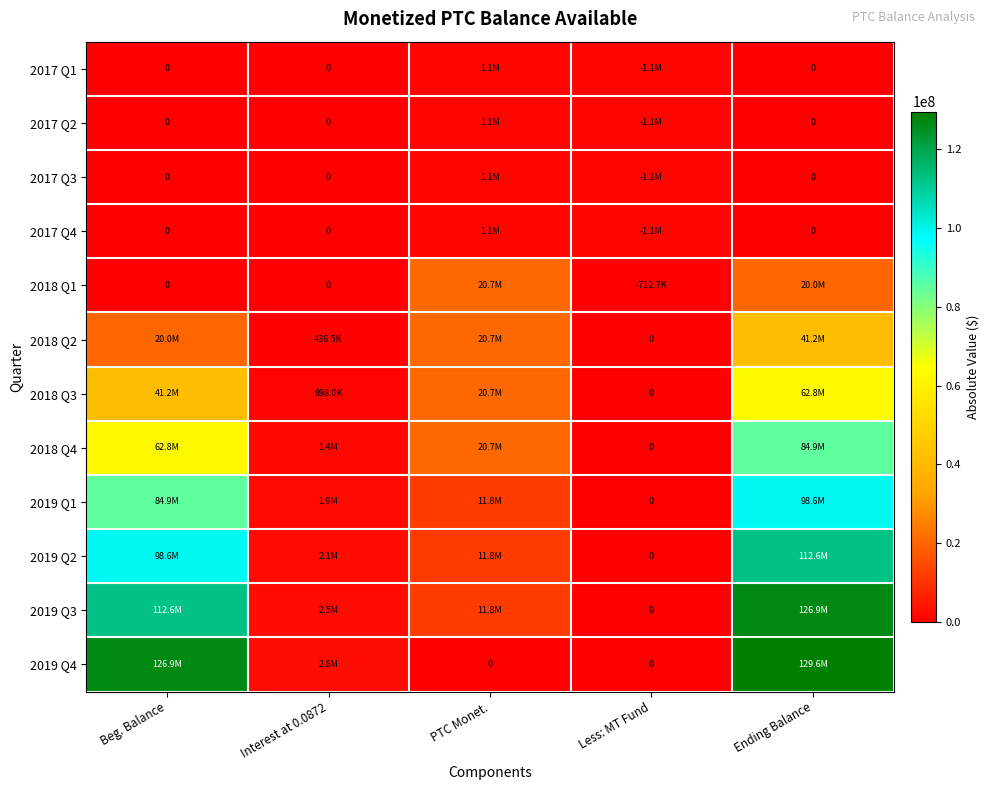

What is the difference between the 2019 Q4 values at Less: MT Fund and Interest at 0.0872?

2765402.7